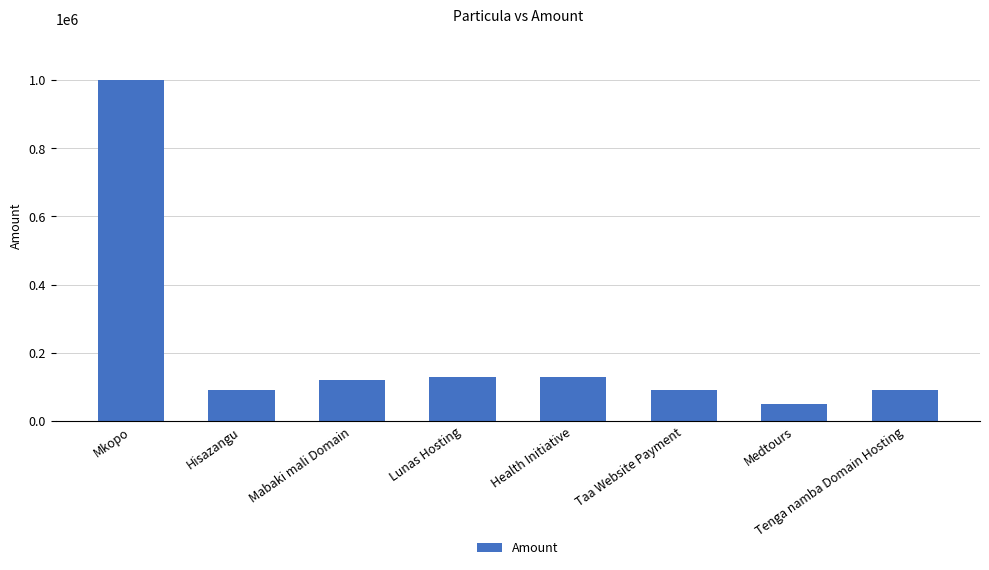

The value at Medtours is 50000. True or false?

True